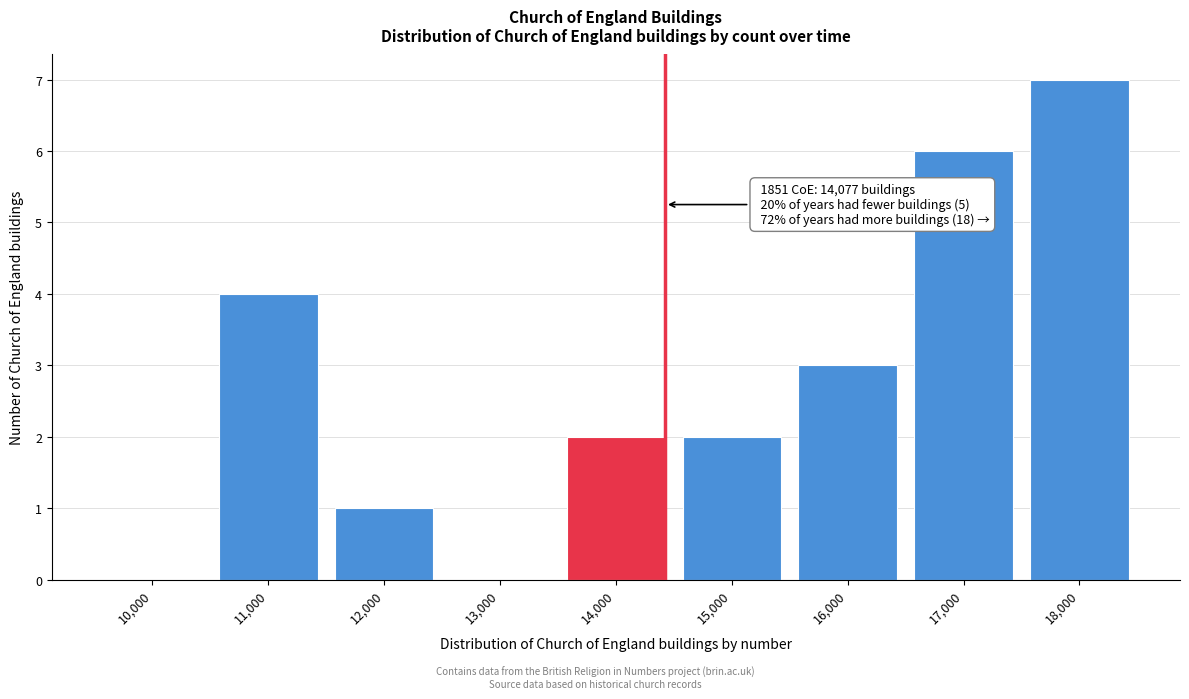

Reading left to right, extract all data points from this chart.

10,000=0	11,000=4	12,000=1	13,000=0	14,000=2	15,000=2	16,000=3	17,000=6	18,000=7